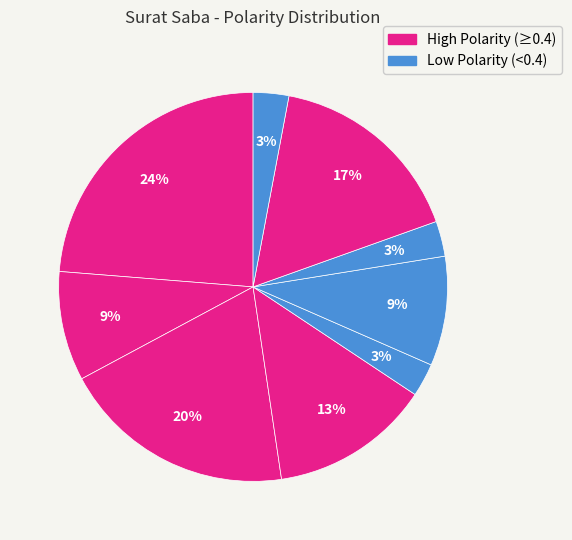

Is there any slice that represents more than half of the pie?

No